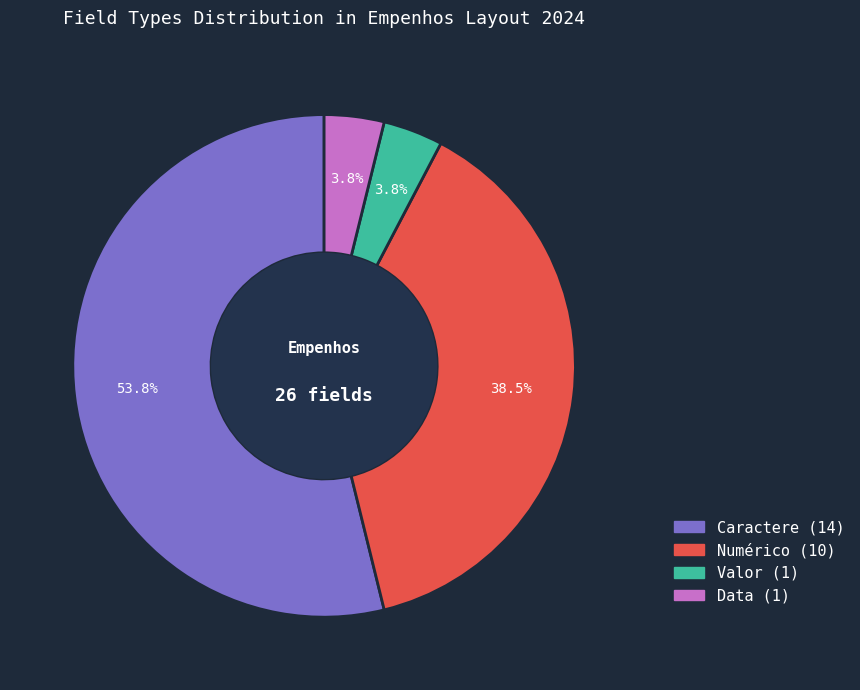

Count the number of slices in the pie.

4